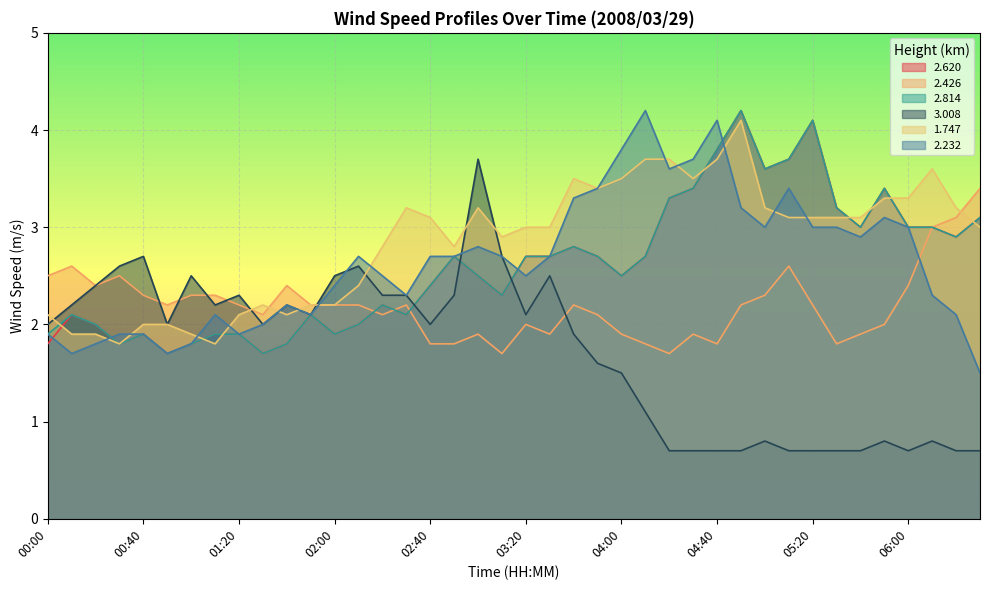

What is the difference between the 1.747 values at 01:50 and 03:00?

1.0